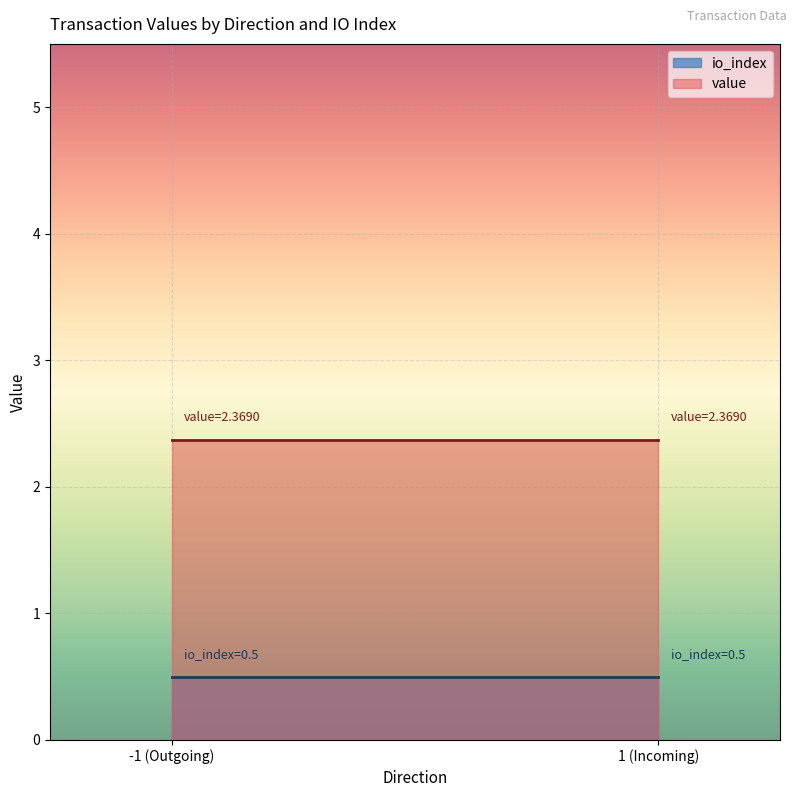

What is the spread (max minus min) of values at 1 (Incoming)?

1.9